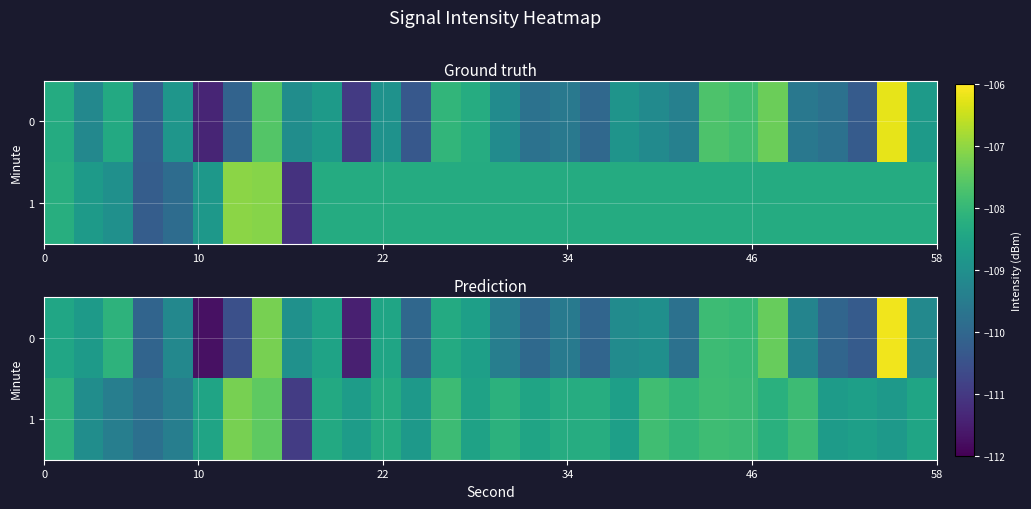

What is the minimum value for 1?

-110.9